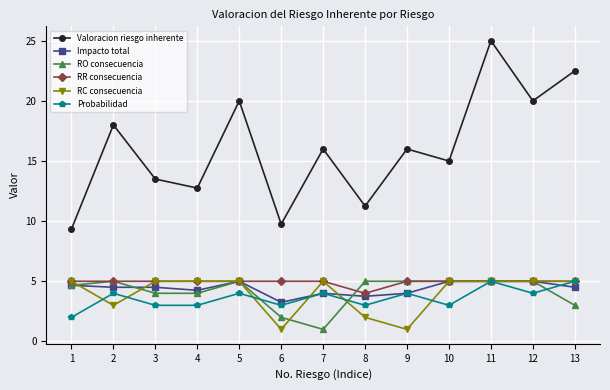

What is the average value of the RR consecuencia series?

4.9